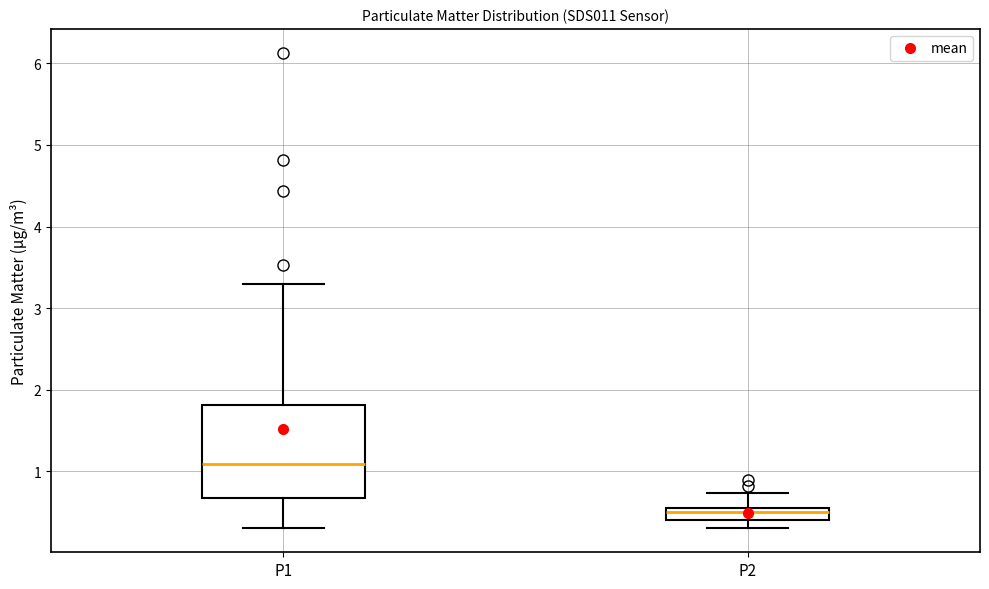

Reading left to right, read every box against the y-axis: the position of its median line, the range the box covers, and the ends of its whiskers. The values are not printed on the chart, so give them approximately, as read against the axis.

P1: median 1.1, box 0.7 to 1.8, whiskers 0.3 to 3.3
P2: median 0.5, box 0.4 to 0.6, whiskers 0.3 to 0.7